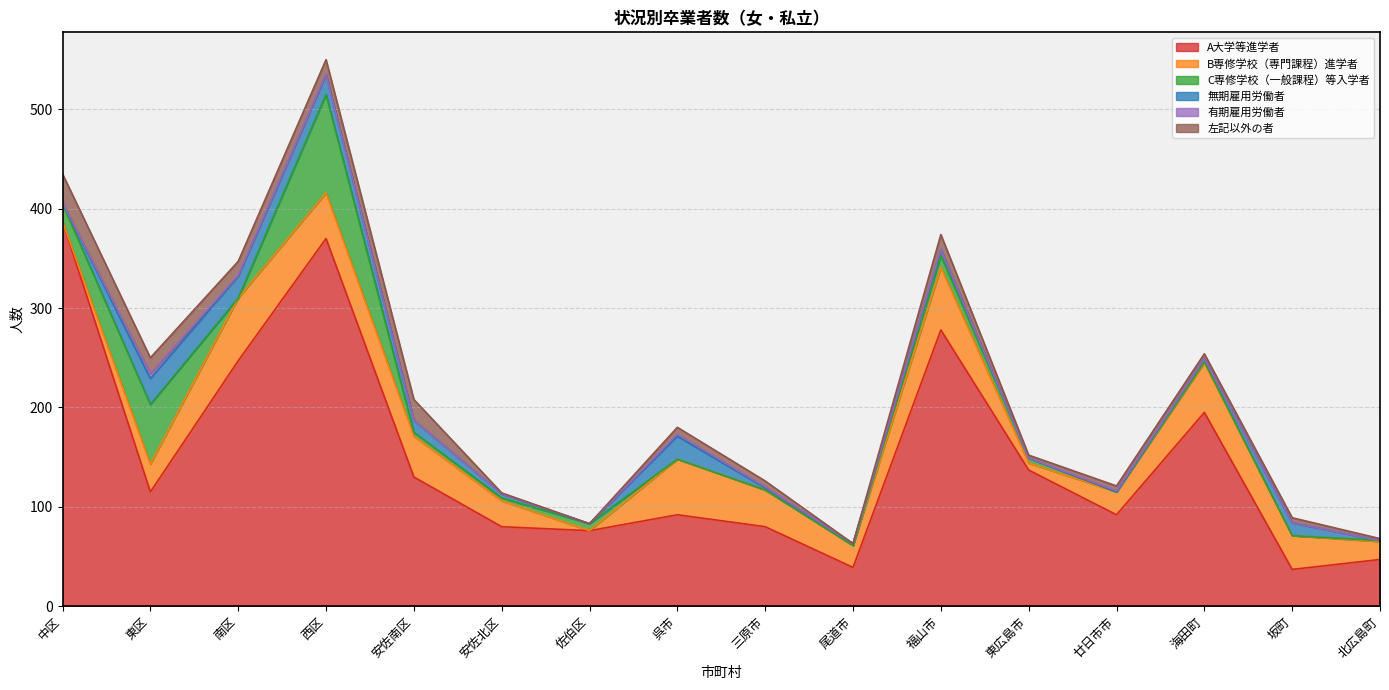

True or false: C専修学校（一般課程）等入学者 and A大学等進学者 intersect in this chart.

False